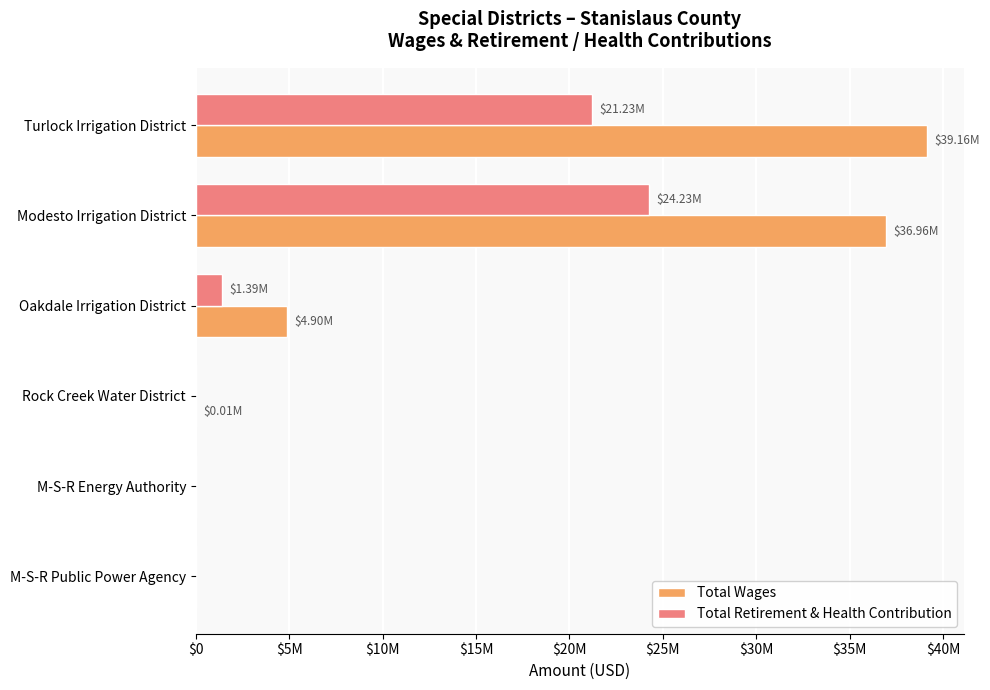

Rank the series by their average value, from lowest to highest.

Total Retirement & Health Contribution, Total Wages